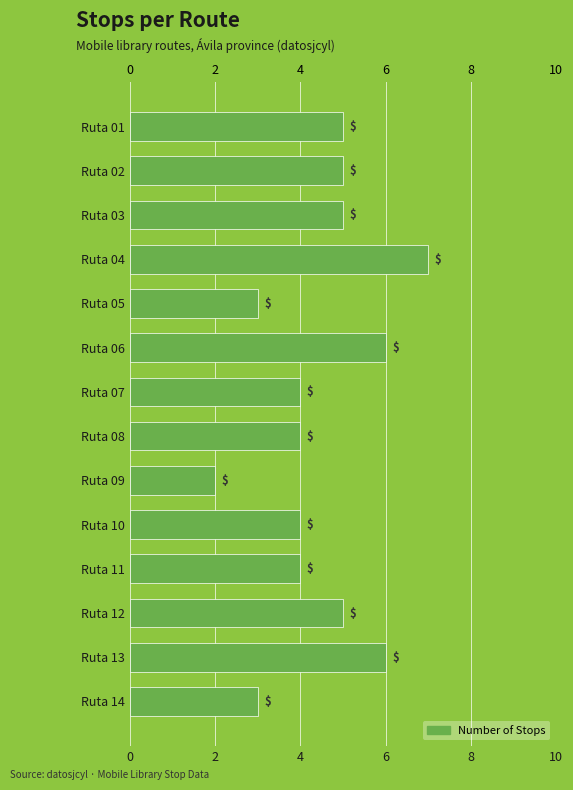

What is the greatest value displayed?

7